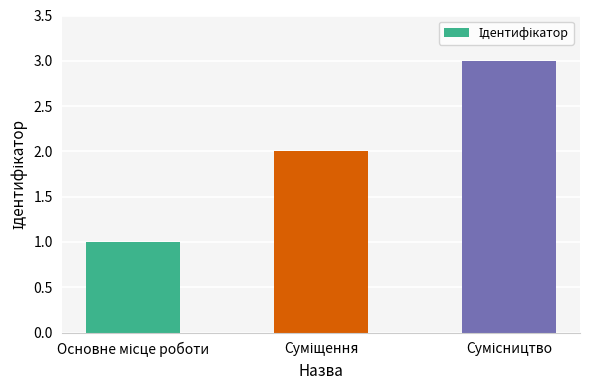

What is the maximum value shown in the chart?

3